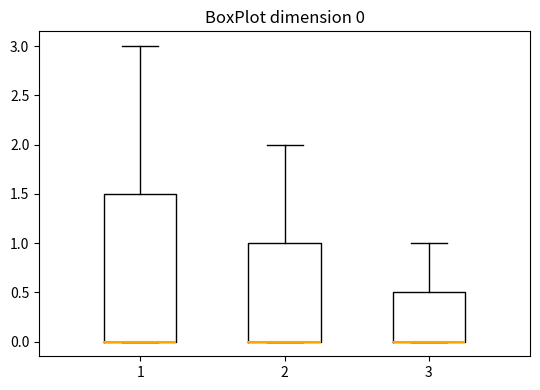

Comparing the boxes themselves (not the whiskers), which one is the tallest?

1